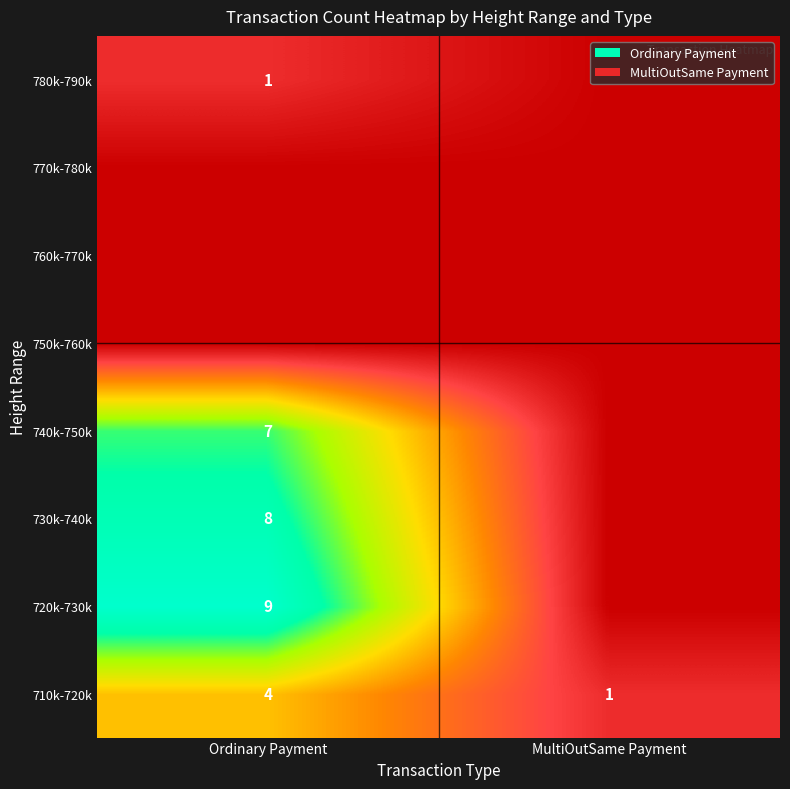

Is it true that 720k-730k equals 9 at Ordinary Payment?

True